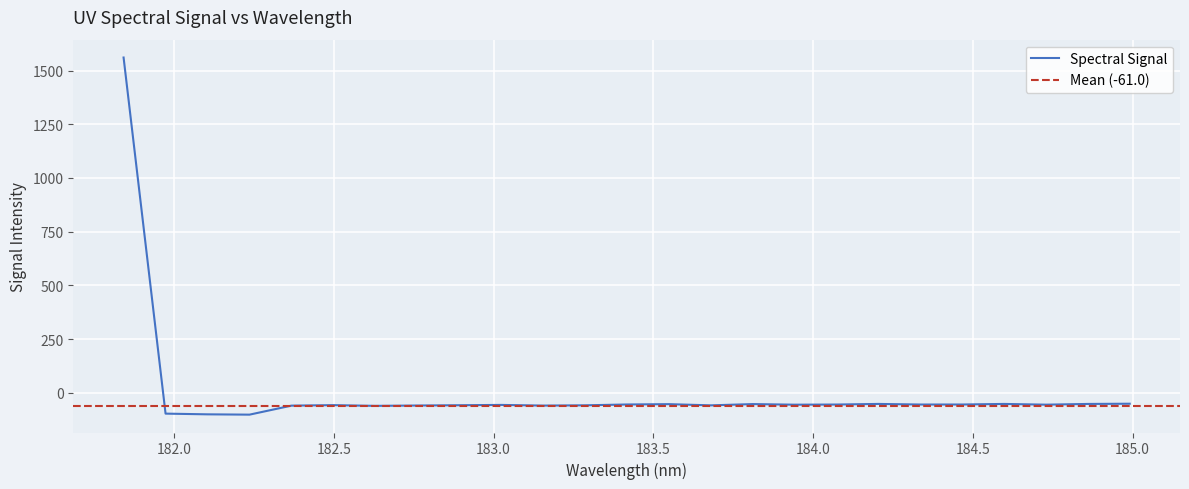

What is the highest value of the Spectral Signal series?

1560.6